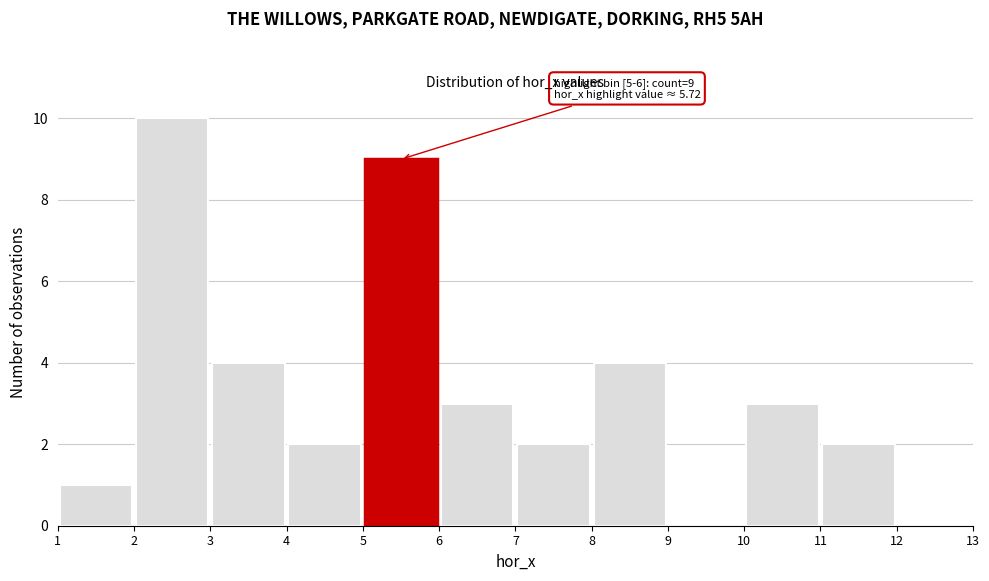

Which range on the x-axis has the tallest bar?

2 to 3